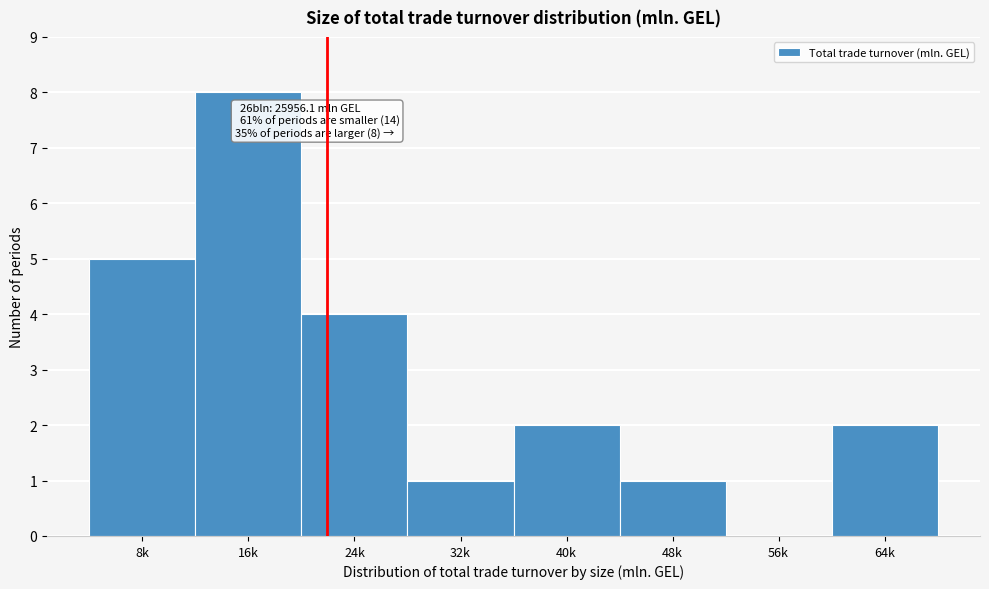

Reading left to right, list all the values displayed in this chart.

8k=5	16k=8	24k=4	32k=1	40k=2	48k=1	56k=0	64k=2